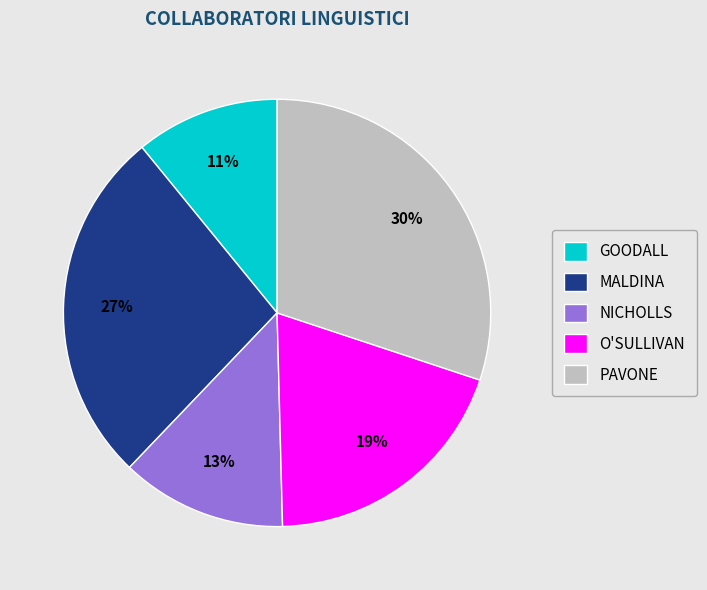

What percentage is the PAVONE slice, to the nearest percent?

30%